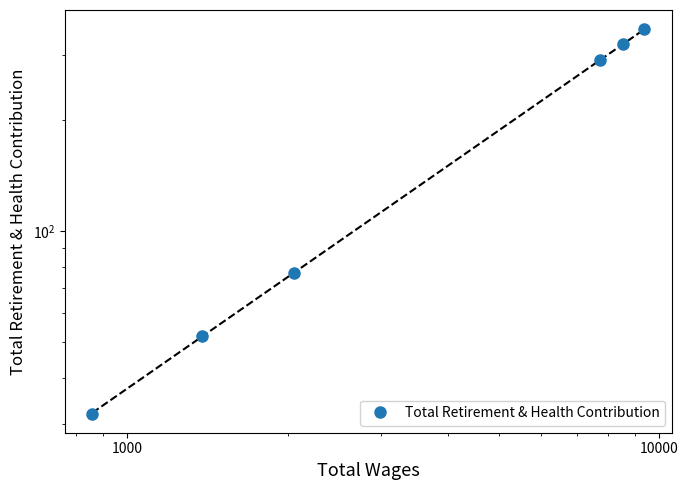

How many categories are shown in the chart?

6